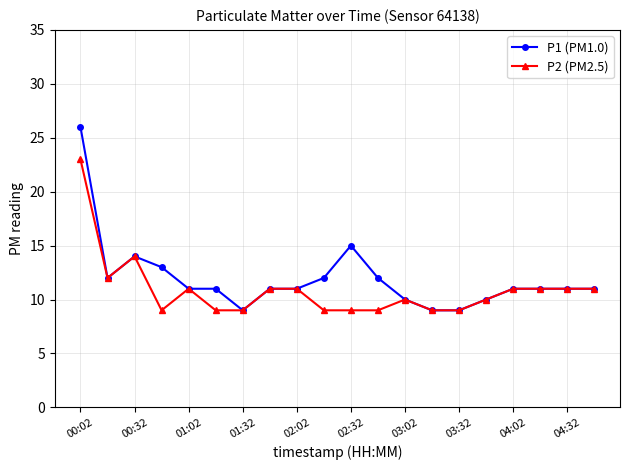

What is the sum of all P1 (PM1.0) values?

239